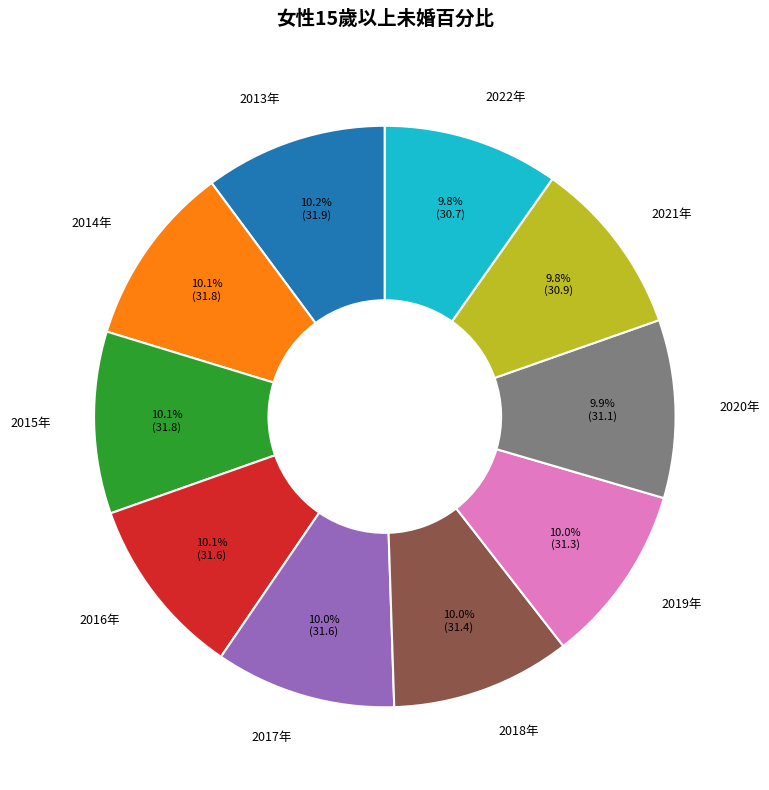

Combined, what portion of the pie is 2018年 and 2016年?

20.1%